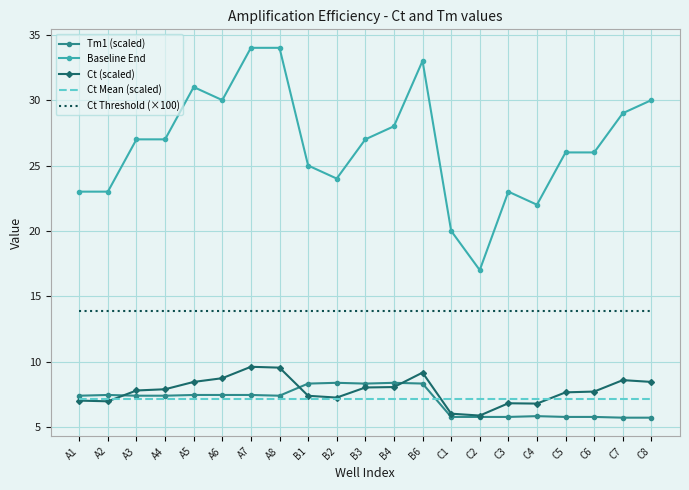

What position from the right is C3?

6